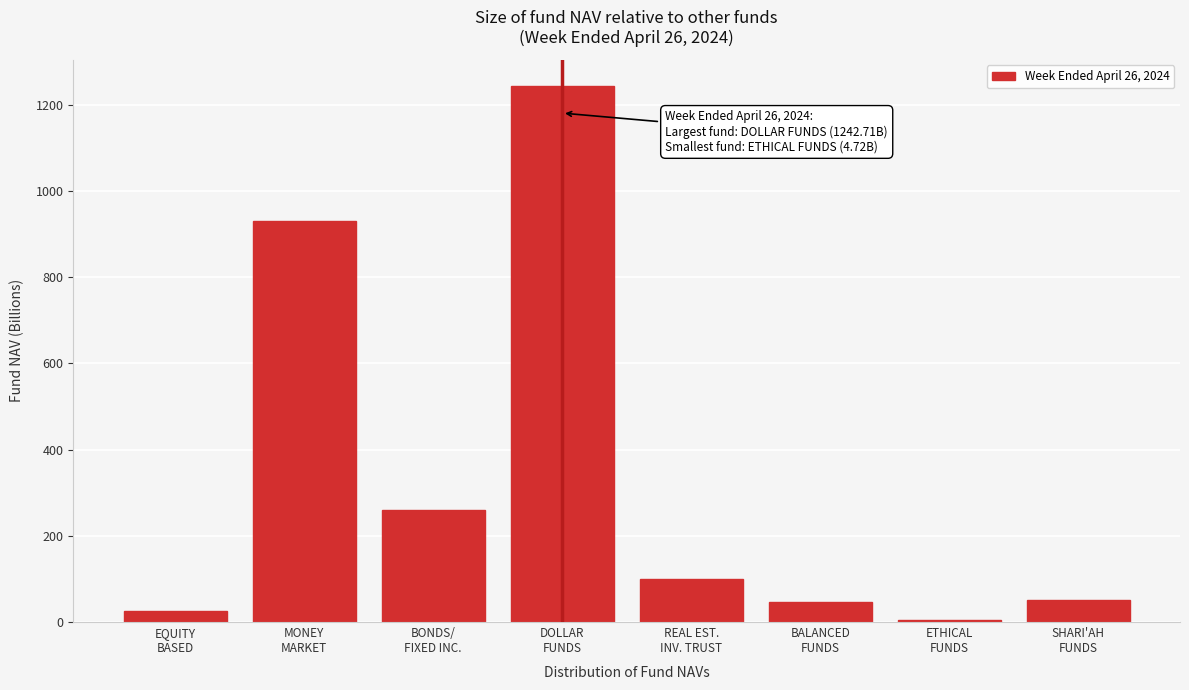

What is the average value?

332.8